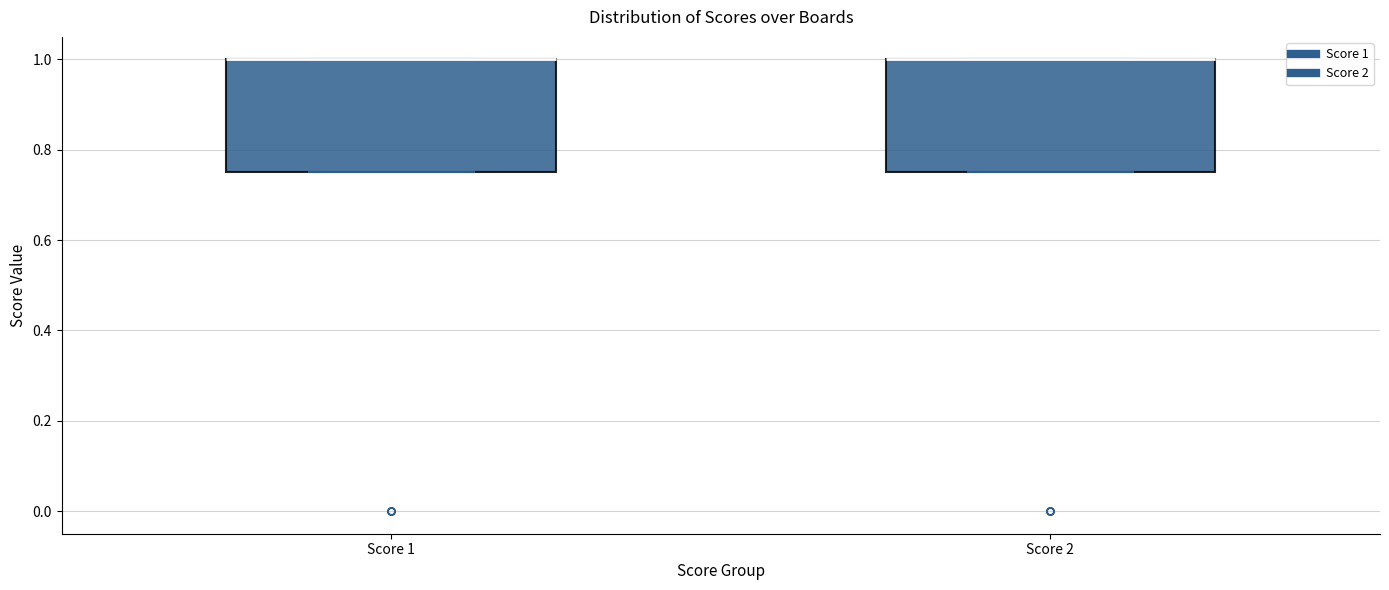

Reading left to right, read every box against the y-axis: the position of its median line, the range the box covers, and the ends of its whiskers. The values are not printed on the chart, so give them approximately, as read against the axis.

Score 1: median 1.00 (drawn on the box's upper edge), box 0.76 to 1.00, whiskers 0.76 to 1.00
Score 2: median 1.00 (drawn on the box's upper edge), box 0.76 to 1.00, whiskers 0.76 to 1.00